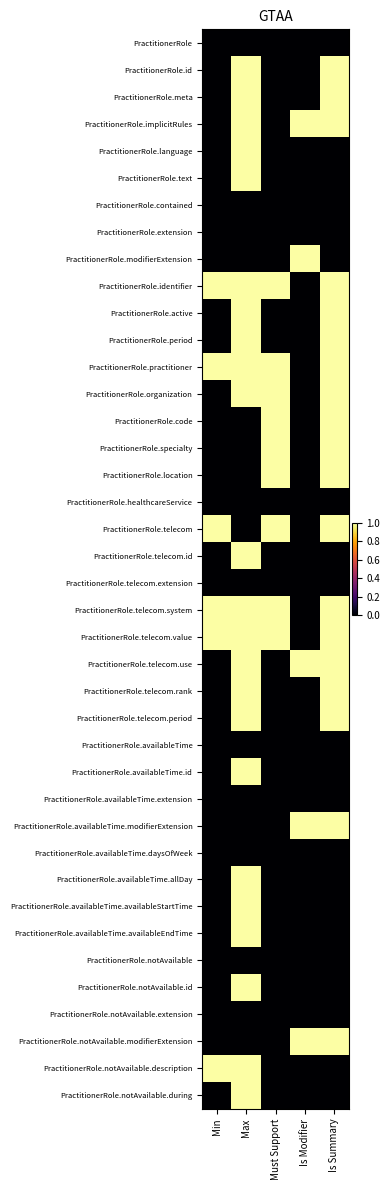

Which category has the lowest value across all series?

Min